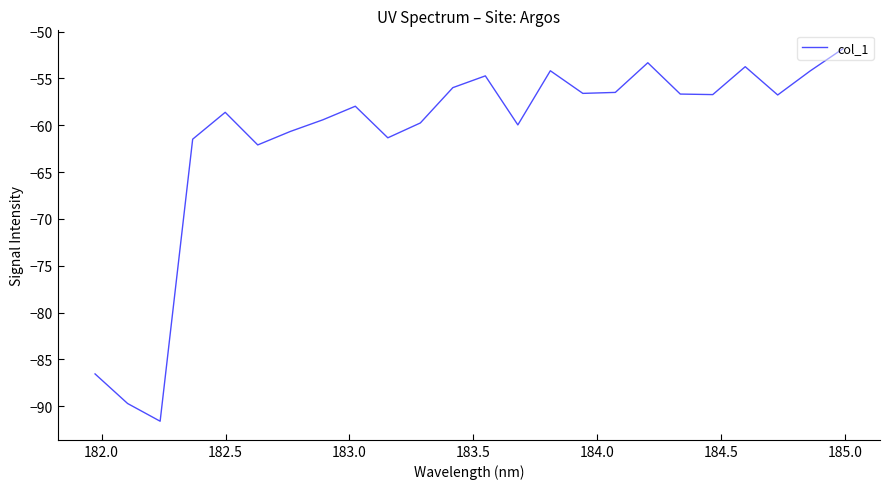

What is the minimum value shown in the chart?

-91.6